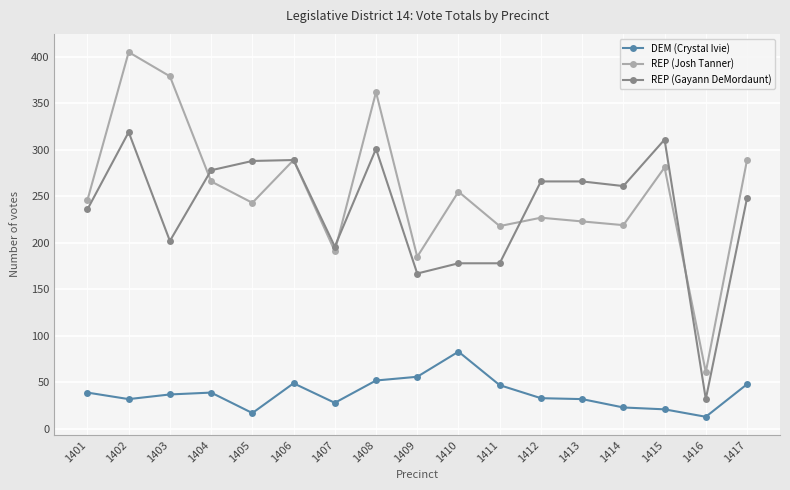

At 1411, list the series in order from largest to smallest.

REP (Josh Tanner), REP (Gayann DeMordaunt), DEM (Crystal Ivie)